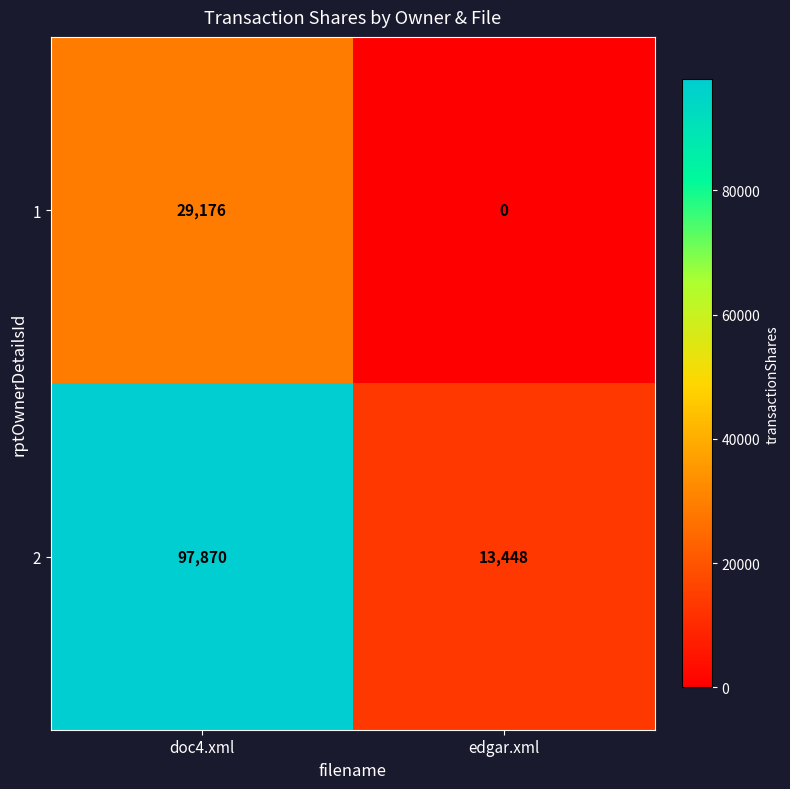

Count the number of data series in this chart.

2